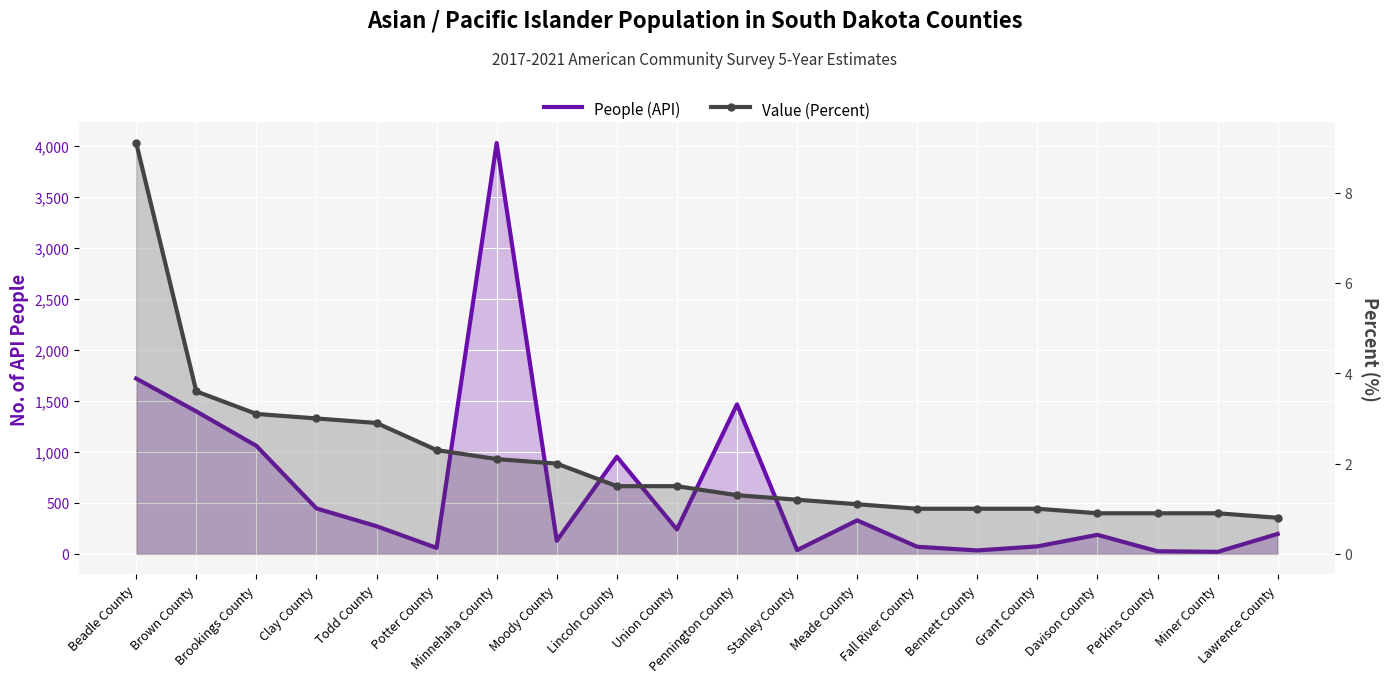

True or false: Value (Percent) has more than 0 interior local peaks.

False